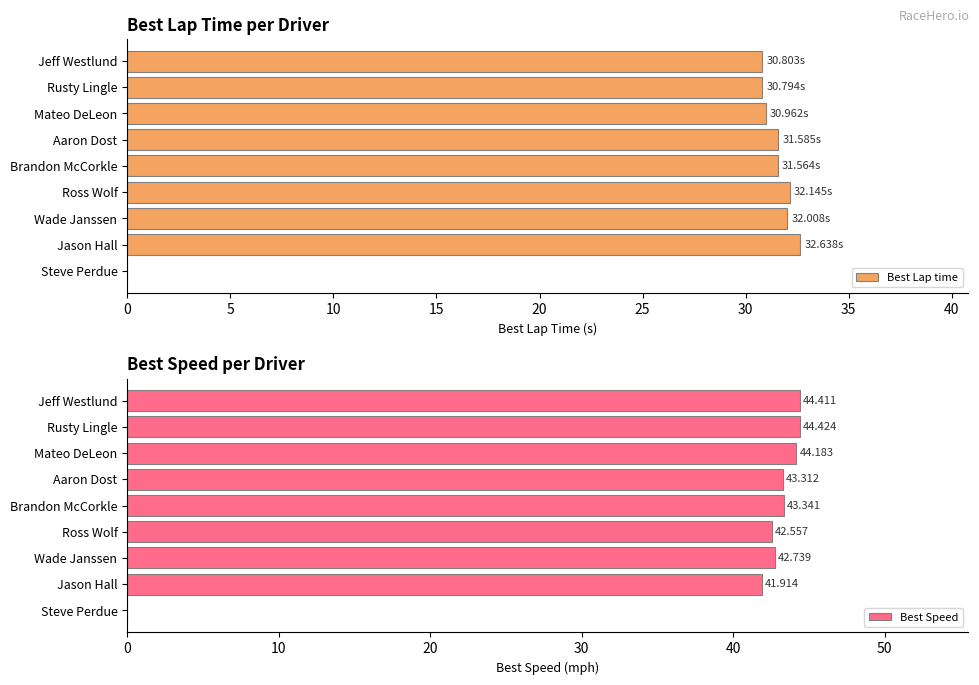

Is it true that Best Speed equals 41.9 at Jason Hall?

True